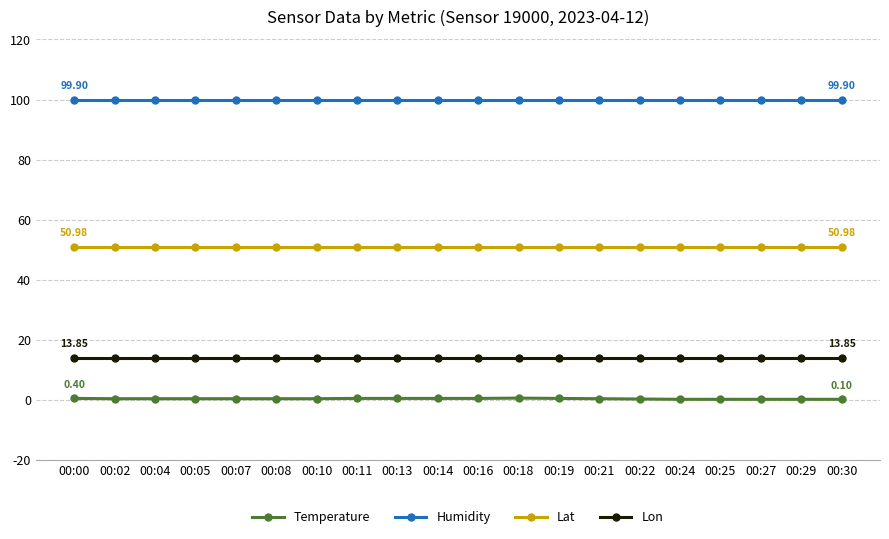

At how many categories does at least one series exceed 62?

20